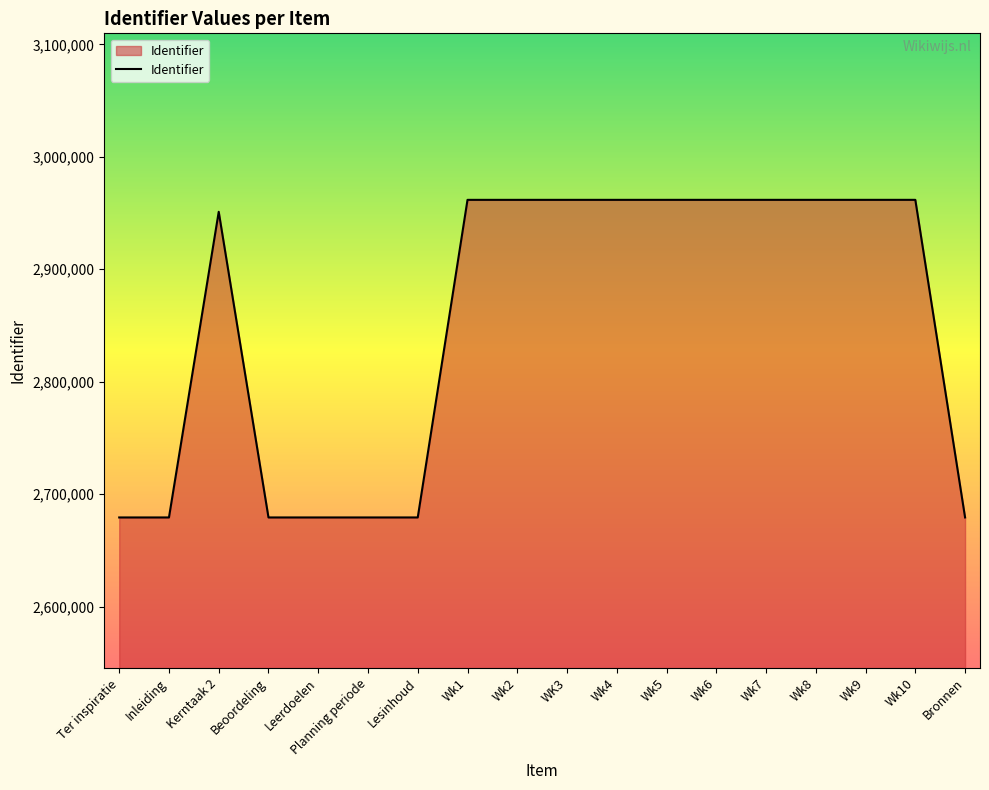

Approximately how many times larger is the value at Kerntaak 2 compared to Planning periode?

1.1